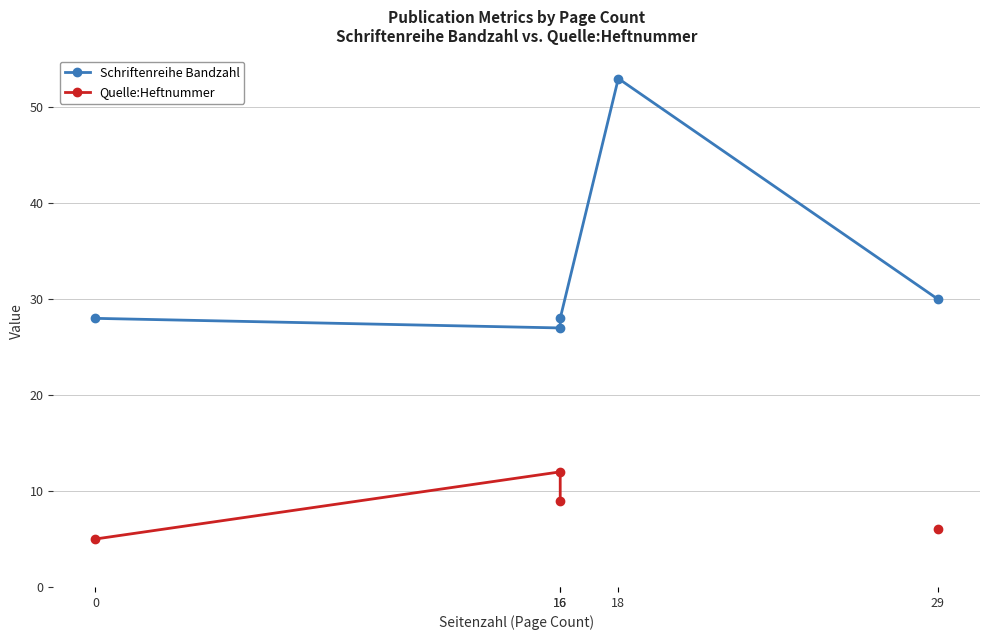

At how many categories does at least one series exceed 38?

1